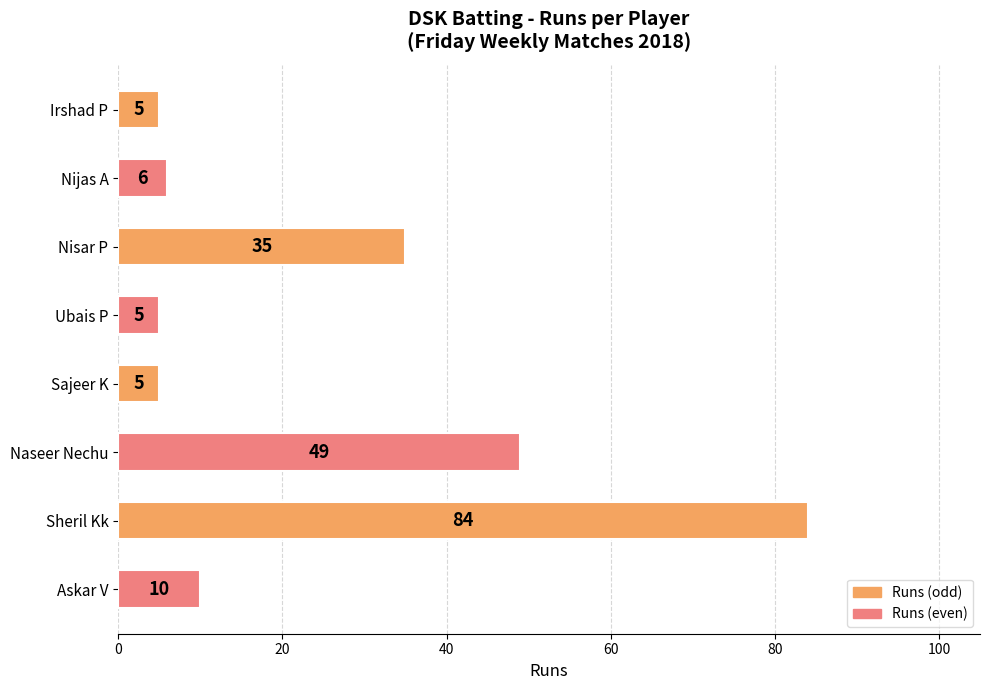

Is it true that the value at Sheril Kk is 84?

True